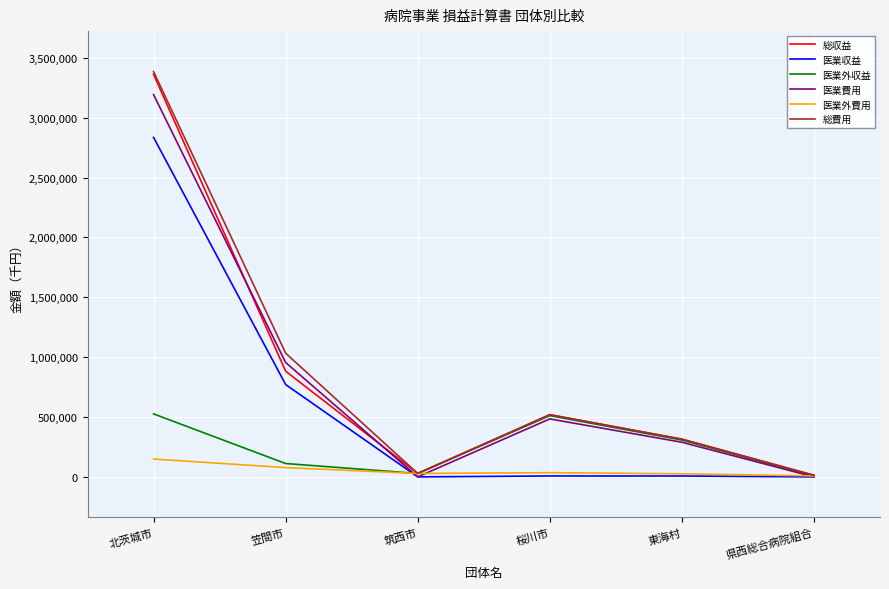

What are all the series names shown in the legend?

総収益, 医業収益, 医業外収益, 医業費用, 医業外費用, 総費用